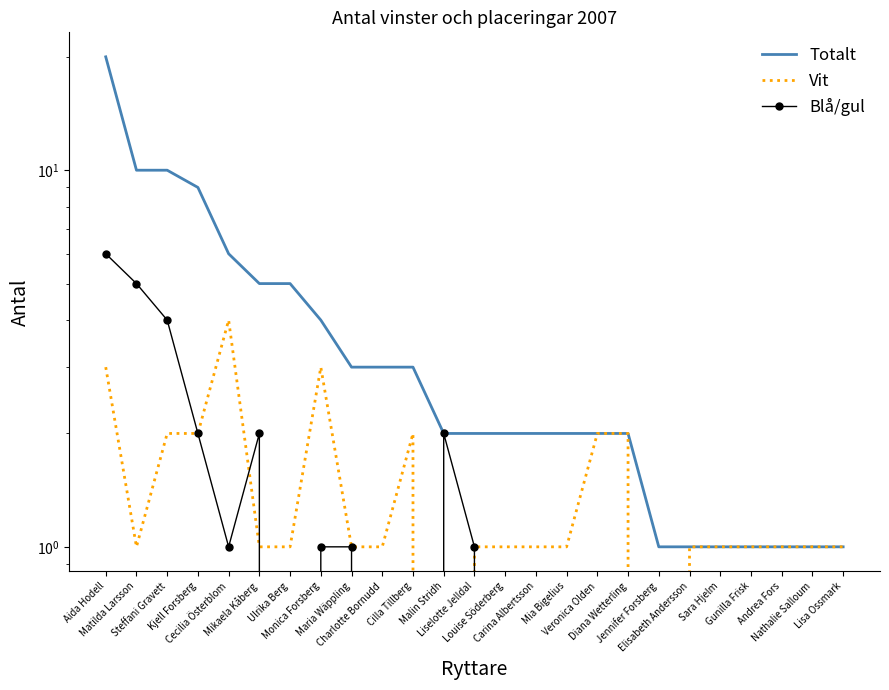

True or false: Blå/gul and Totalt cross at least once.

False